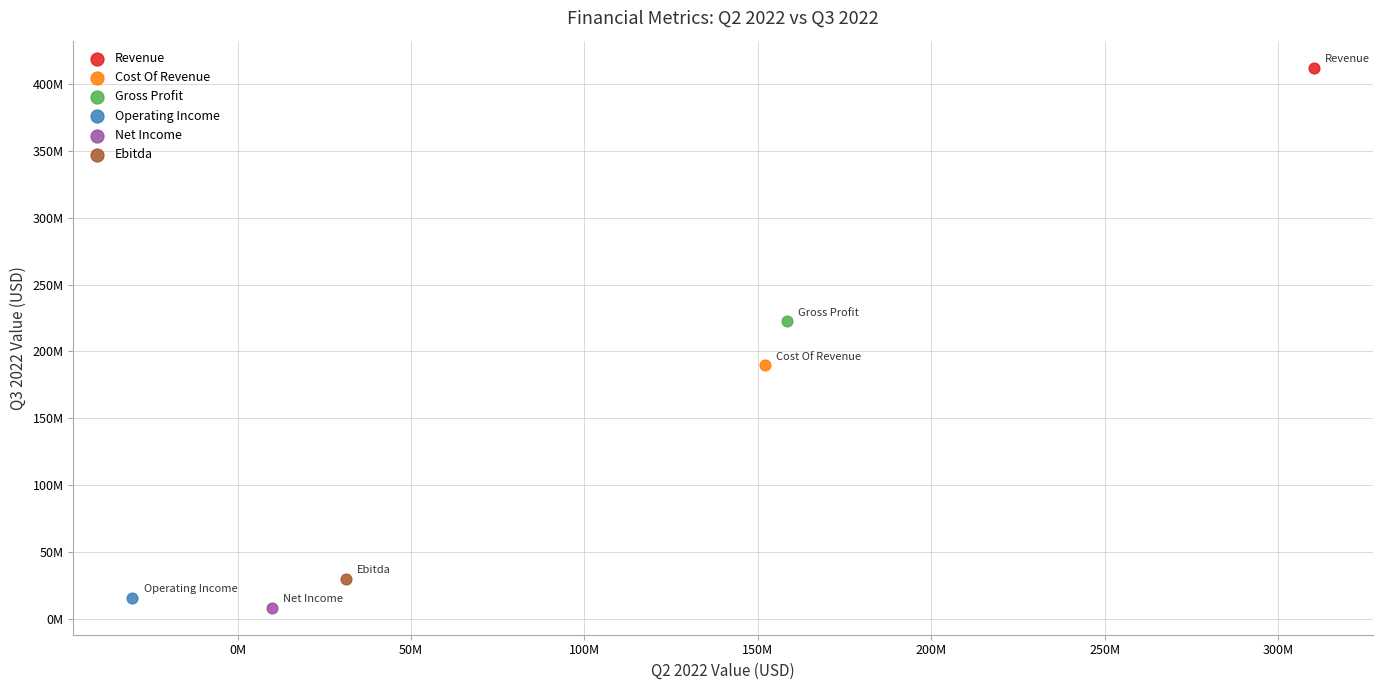

Which series contains the lowest Y value?

Net Income